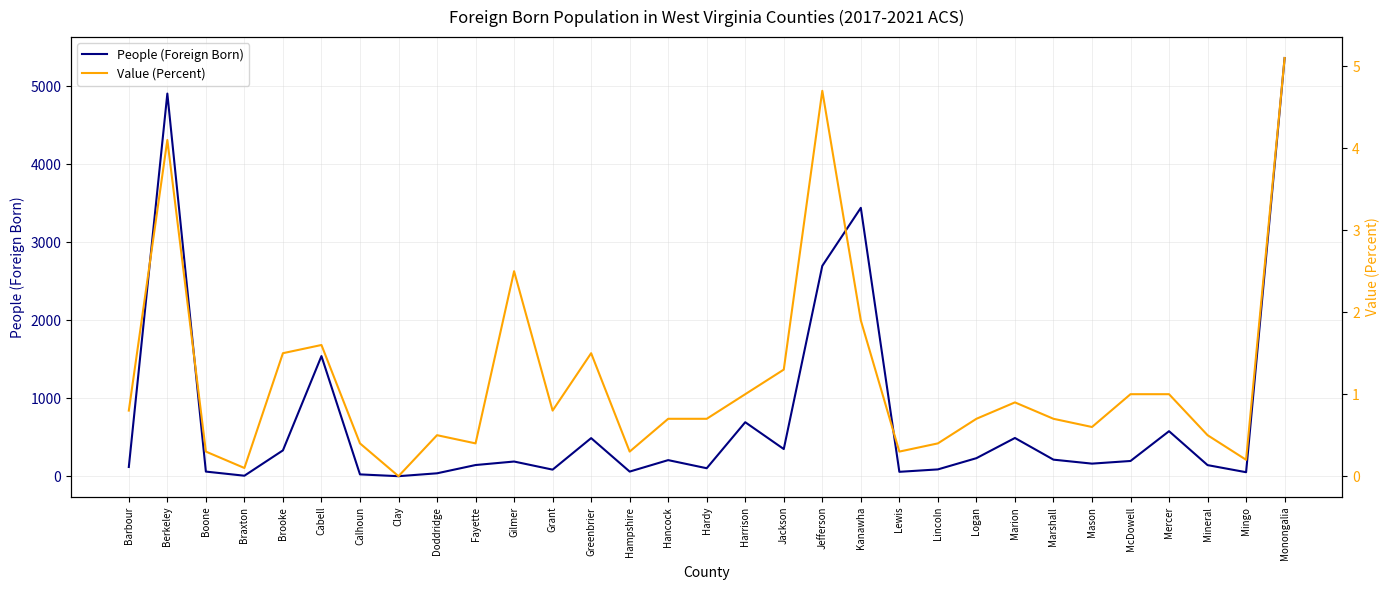

What is the sum of all Value (Percent) values?

36.5